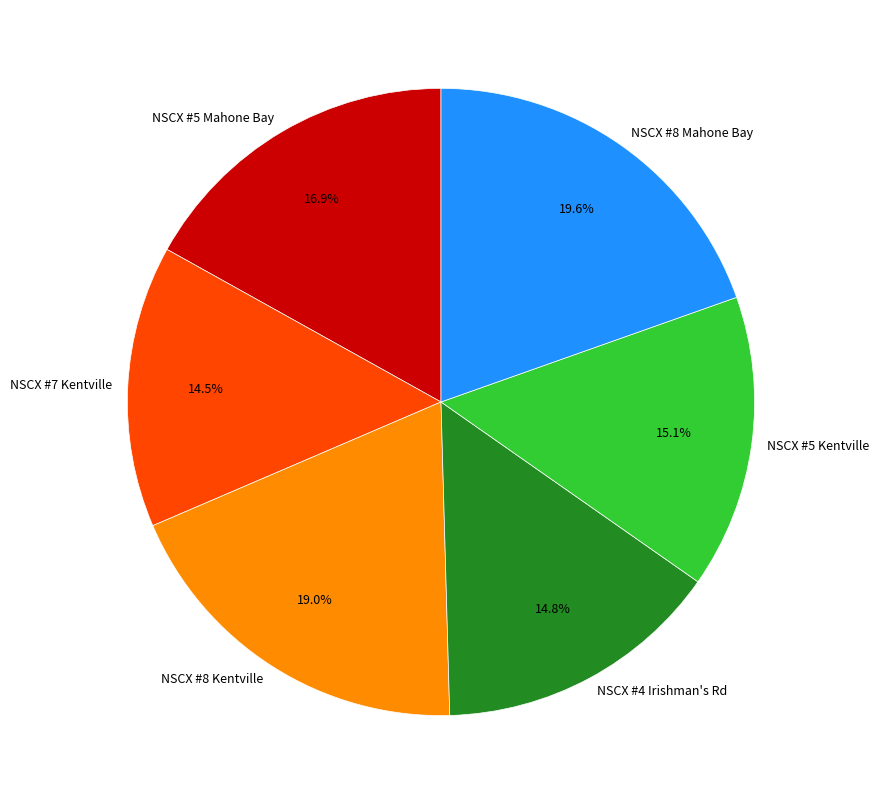

Approximately how many times larger is the value at NSCX #5 Kentville compared to NSCX #8 Mahone Bay?

0.8